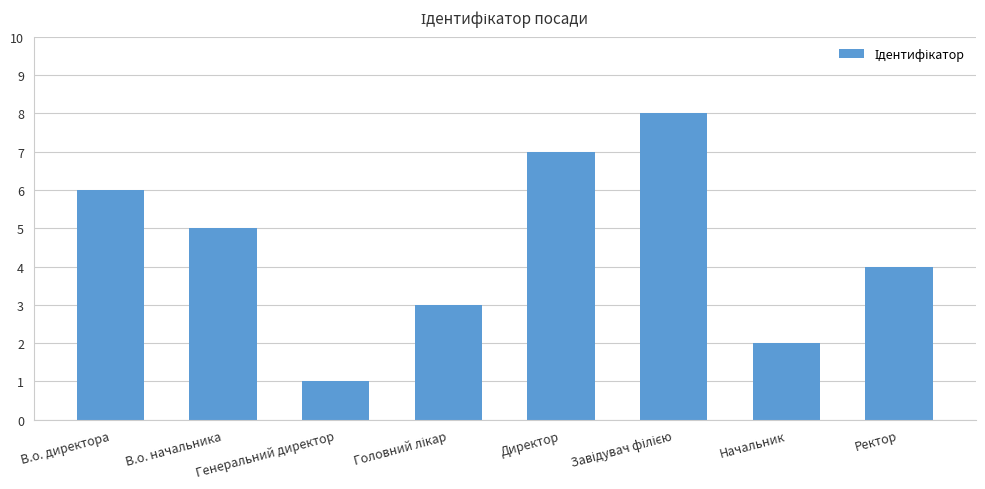

At which label does the data first exceed 5?

В.о. директора